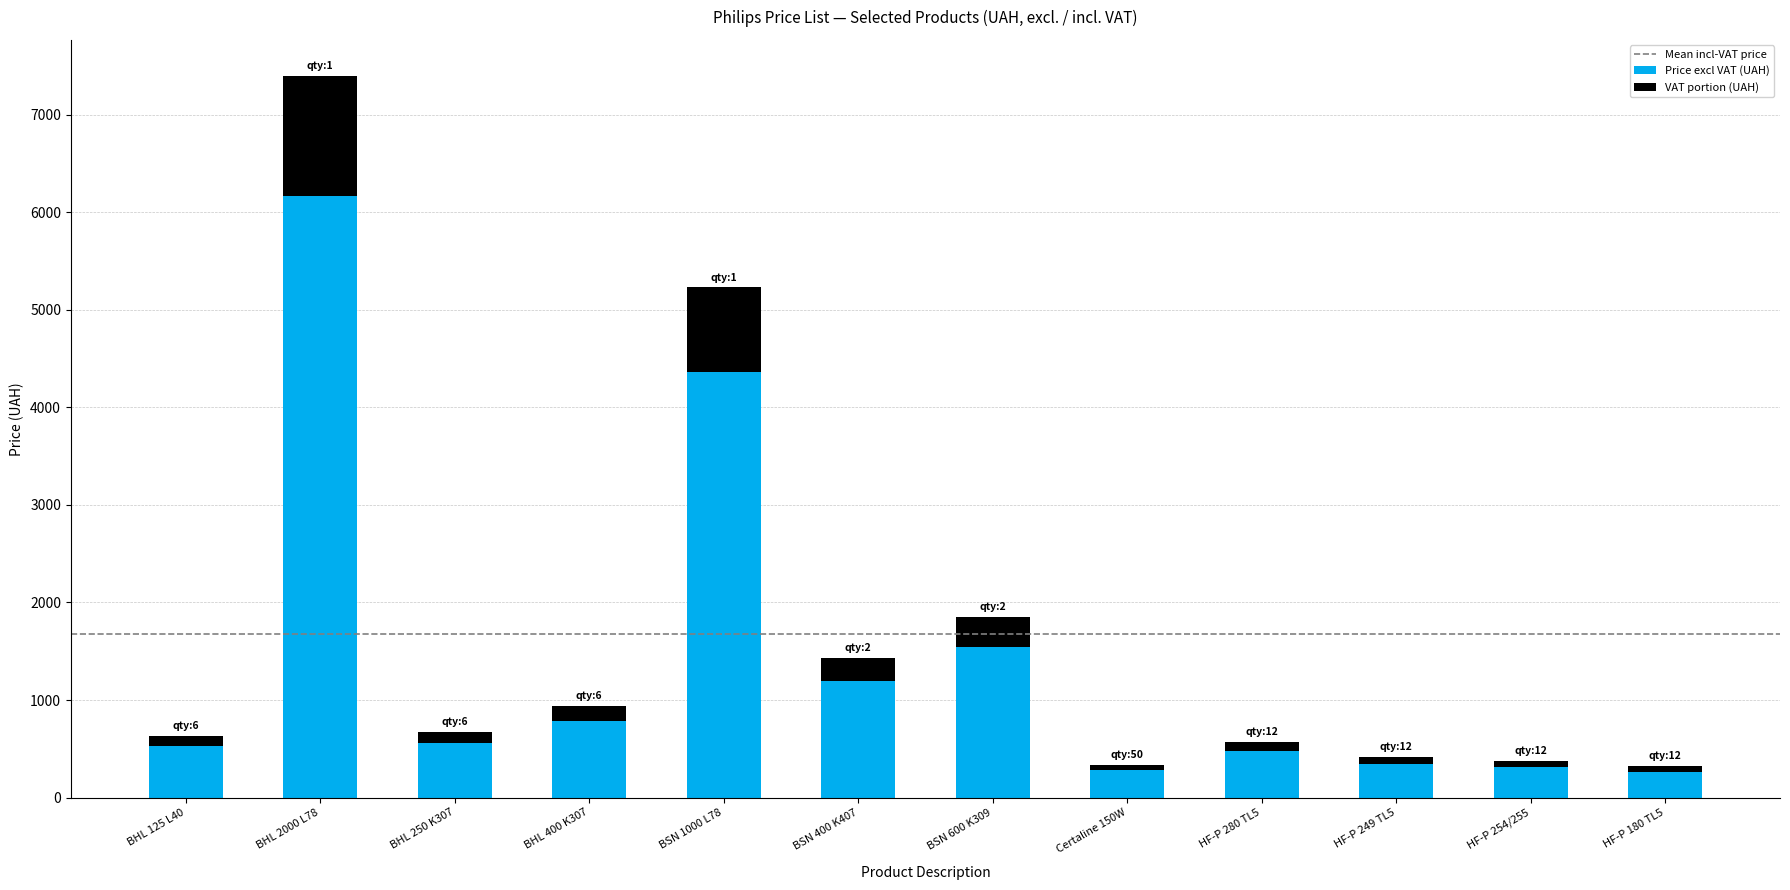

What is the highest value of the Price excl VAT (UAH) series?

6165.3